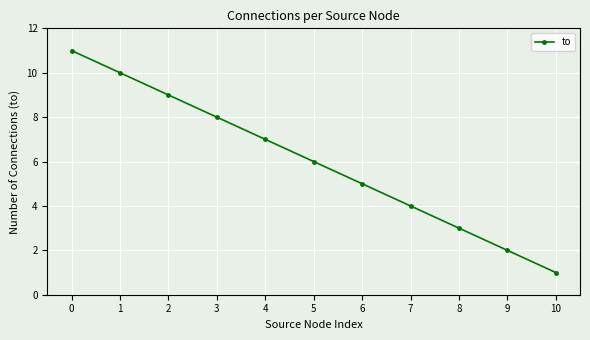

How many categories are shown in the chart?

11